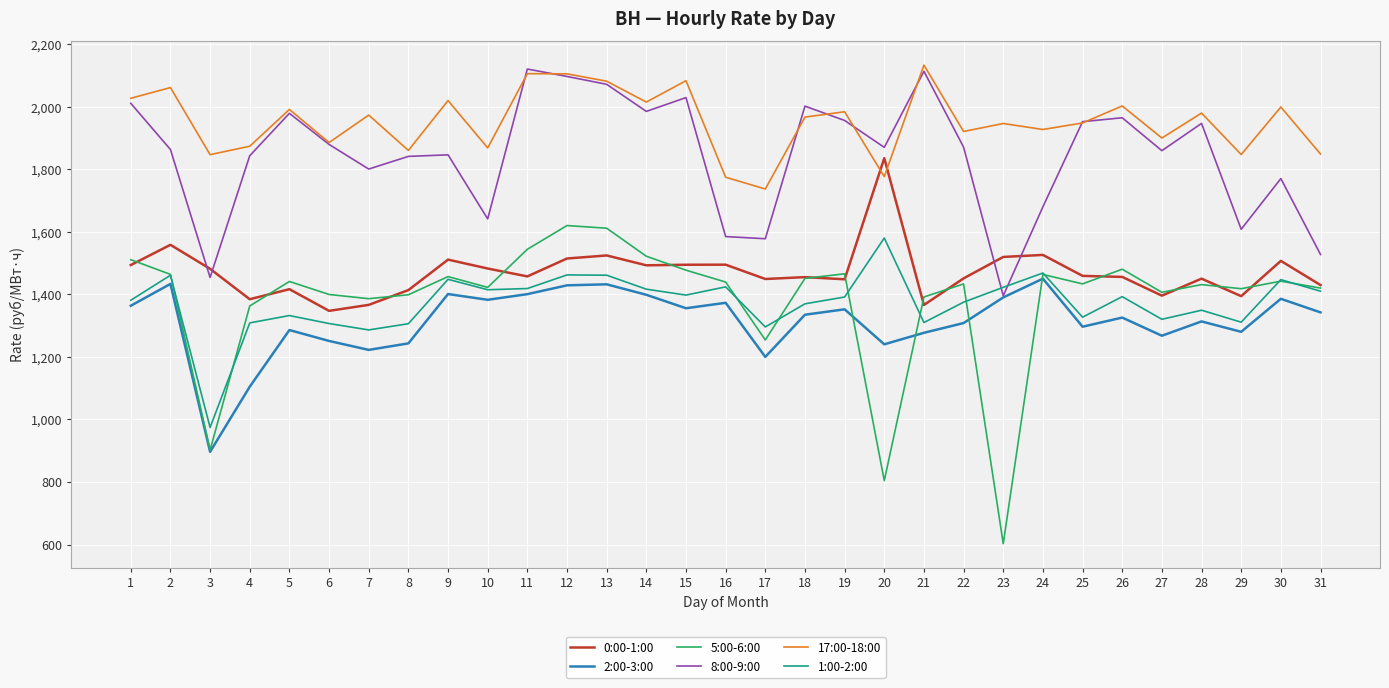

At which label is 5:00-6:00 closest to 1111?

17